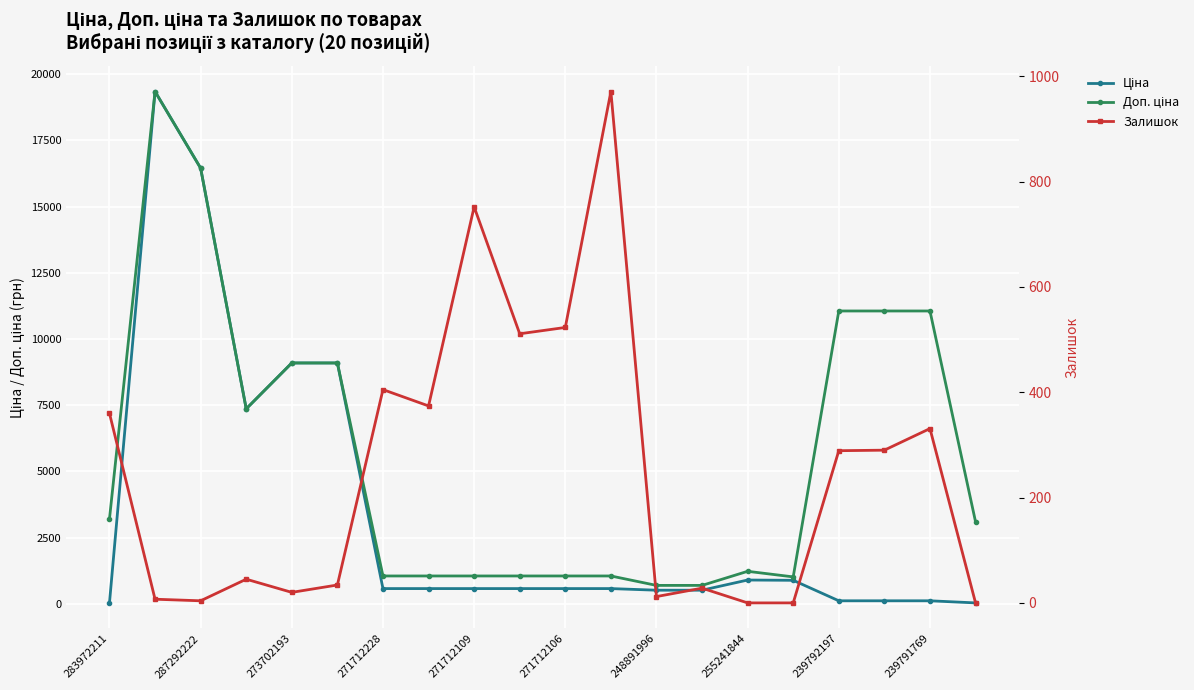

True or false: Залишок and Ціна intersect in this chart.

True